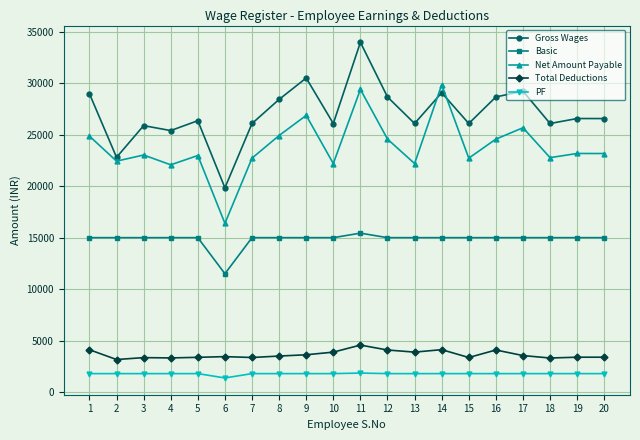

At how many categories does at least one series exceed 12485?

20